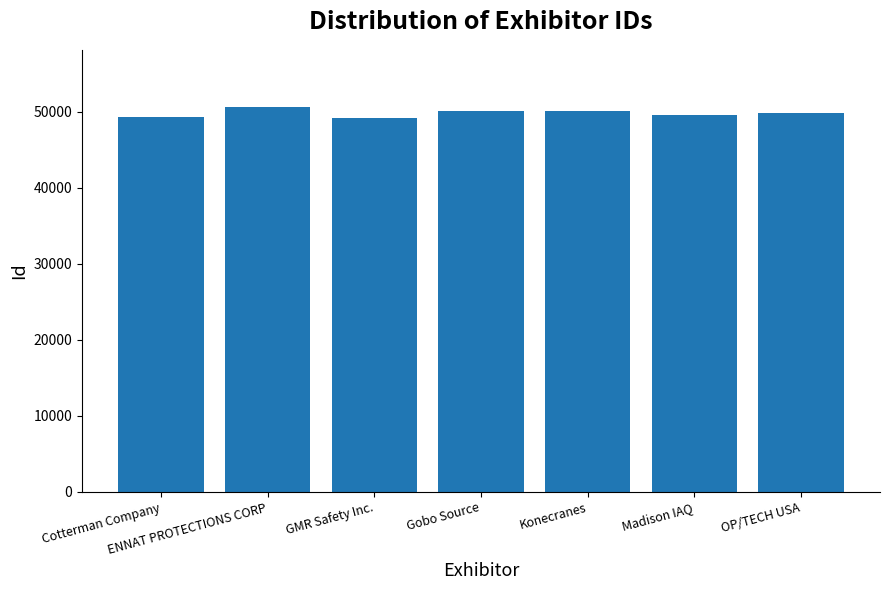

Approximately how many times larger is the value at ENNAT PROTECTIONS CORP compared to Cotterman Company?

1.0